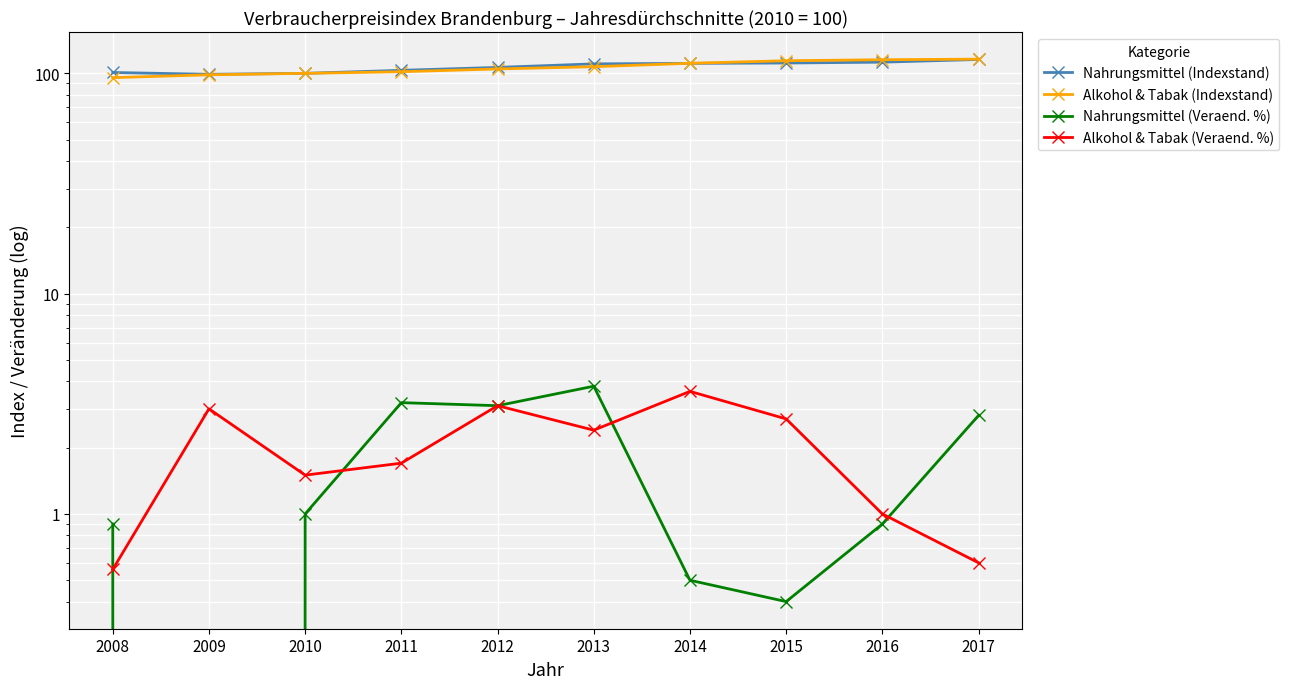

What is the sum of all Alkohol & Tabak (Indexstand) values?

1064.2